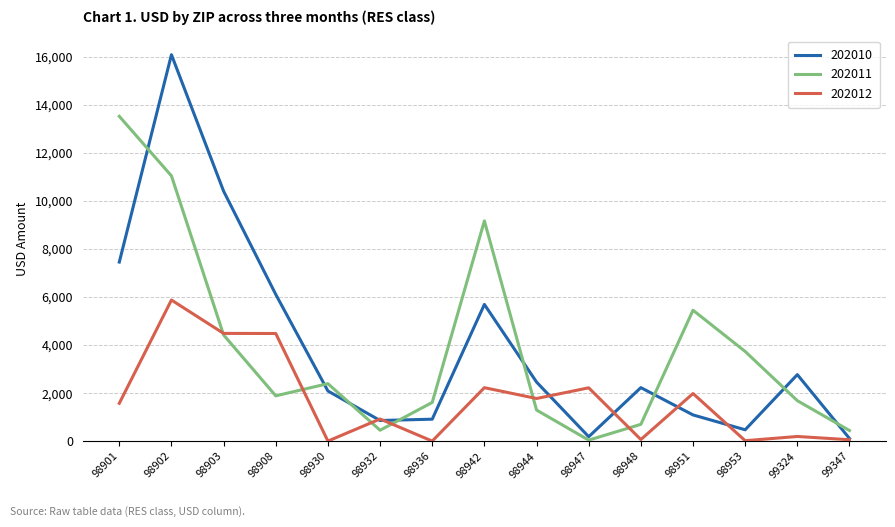

True or false: 202011 has more than 2 interior local peaks.

True